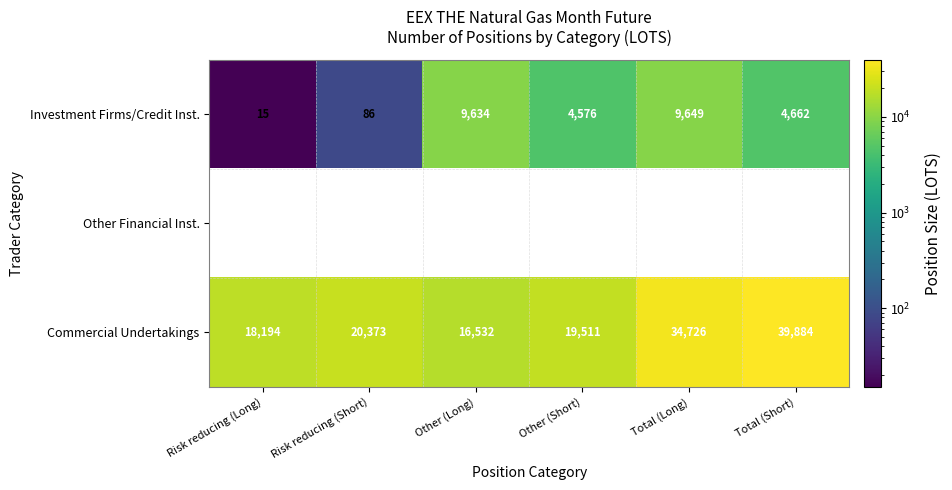

Rank the categories by Commercial Undertakings value from highest to lowest.

Total (Short), Total (Long), Risk reducing (Short), Other (Short), Risk reducing (Long), Other (Long)